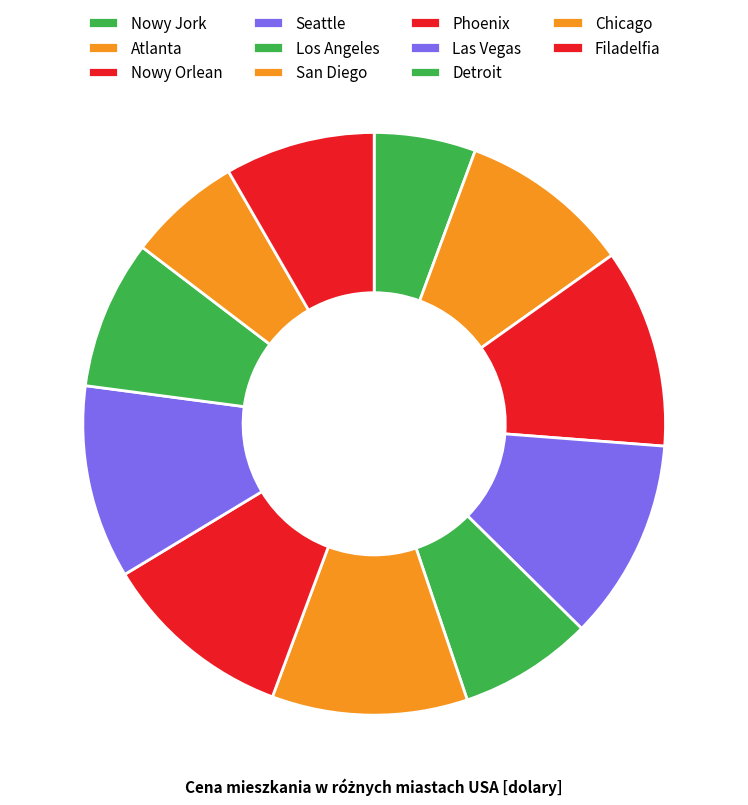

Which slice is the smallest?

Nowy Jork